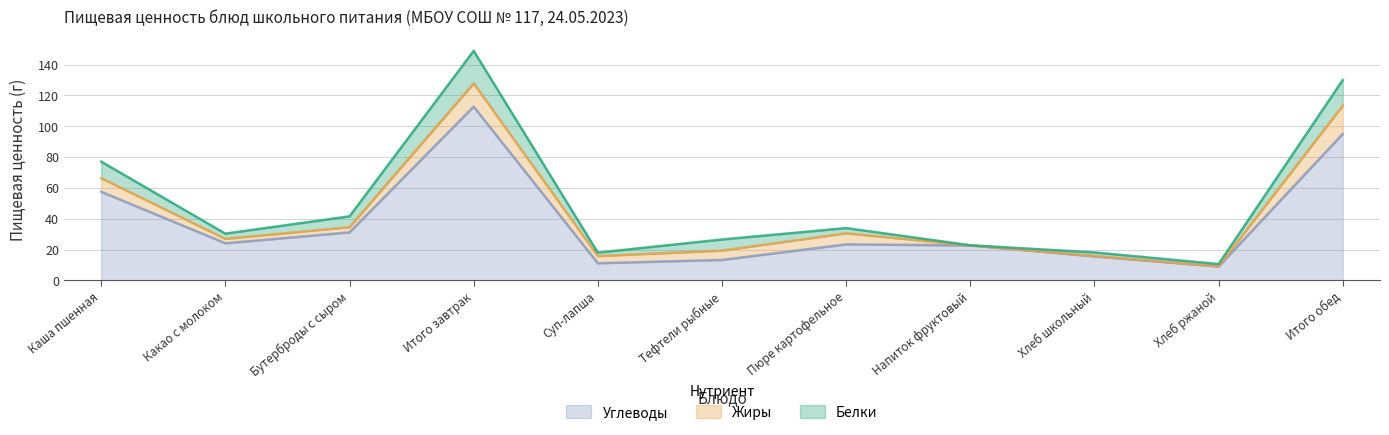

What is the sum of all Жиры values?

66.9